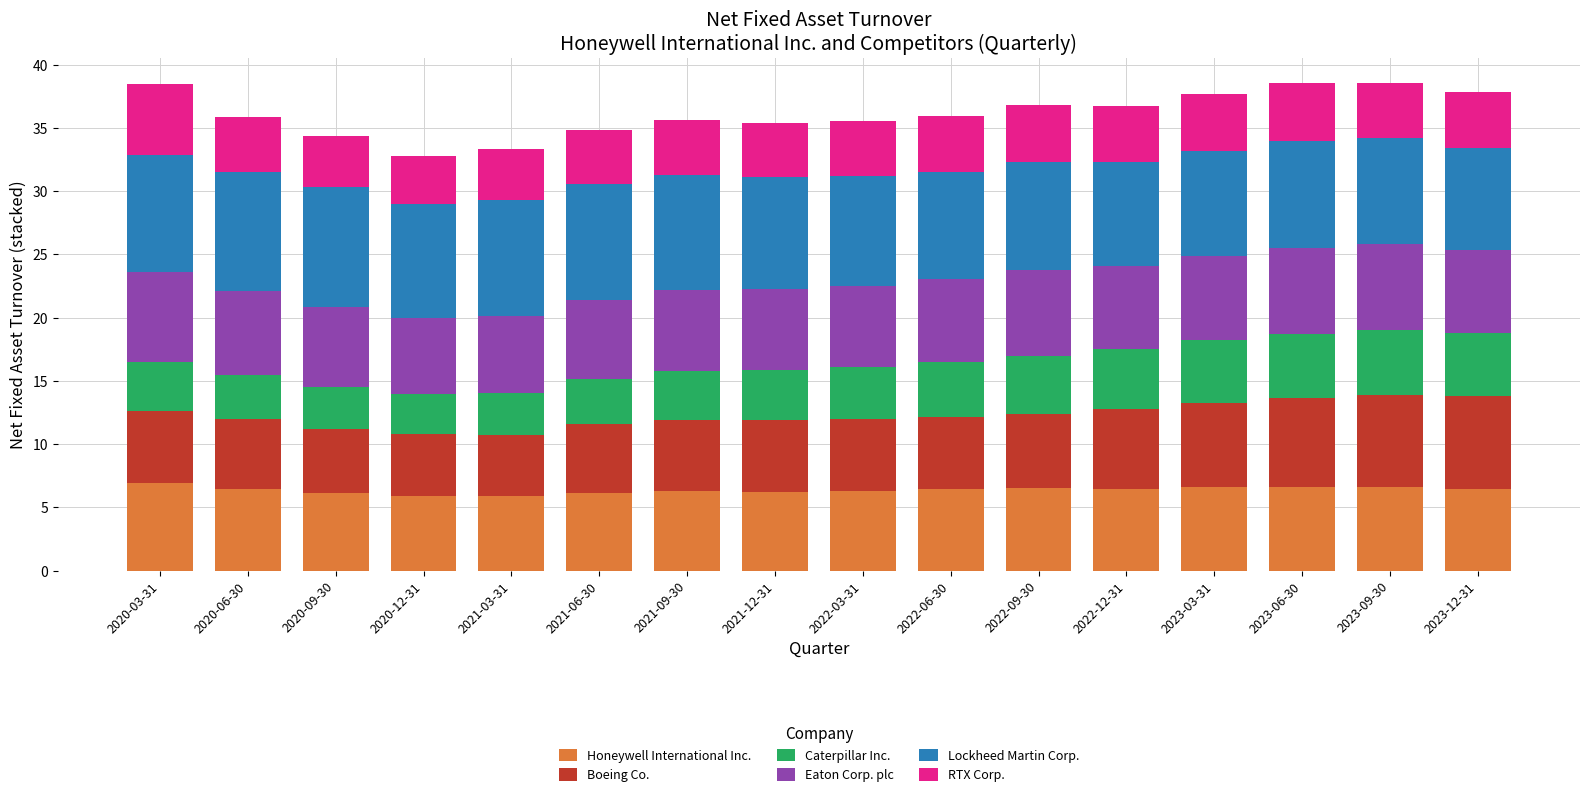

What are all the series names shown in the legend?

Honeywell International Inc., Boeing Co., Caterpillar Inc., Eaton Corp. plc, Lockheed Martin Corp., RTX Corp.